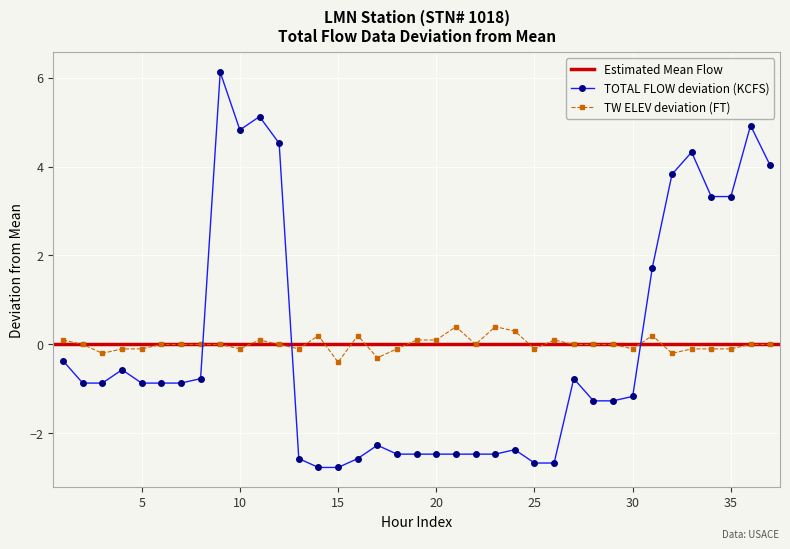

What is the value of the TOTAL FLOW (KCFS) point at the 17th from the left?

-2.3